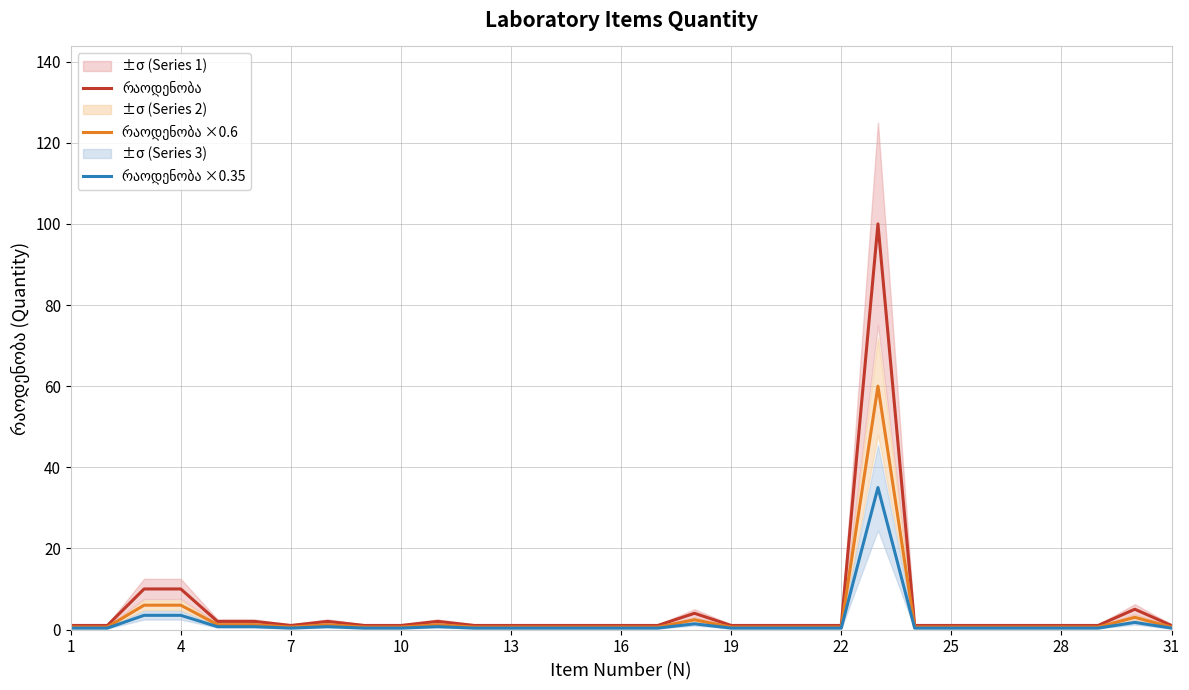

Reading left to right, what are all the values shown in this chart?

რაოდენობა: 1.0	1.0	10.0	10.0	2.0	2.0	1.0	2.0	1.0	1.0	2.0	1.0	1.0	1.0	1.0	1.0	1.0	4.0	1.0	1.0	1.0	1.0	100.0	1.0	1.0	1.0	1.0	1.0	1.0	5.0	1.0
რაოდენობა ×0.6: 0.6	0.6	6.0	6.0	1.2	1.2	0.6	1.2	0.6	0.6	1.2	0.6	0.6	0.6	0.6	0.6	0.6	2.4	0.6	0.6	0.6	0.6	60.0	0.6	0.6	0.6	0.6	0.6	0.6	3.0	0.6
რაოდენობა ×0.35: 0.3	0.3	3.5	3.5	0.7	0.7	0.3	0.7	0.3	0.3	0.7	0.3	0.3	0.3	0.3	0.3	0.3	1.4	0.3	0.3	0.3	0.3	35.0	0.3	0.3	0.3	0.3	0.3	0.3	1.8	0.3